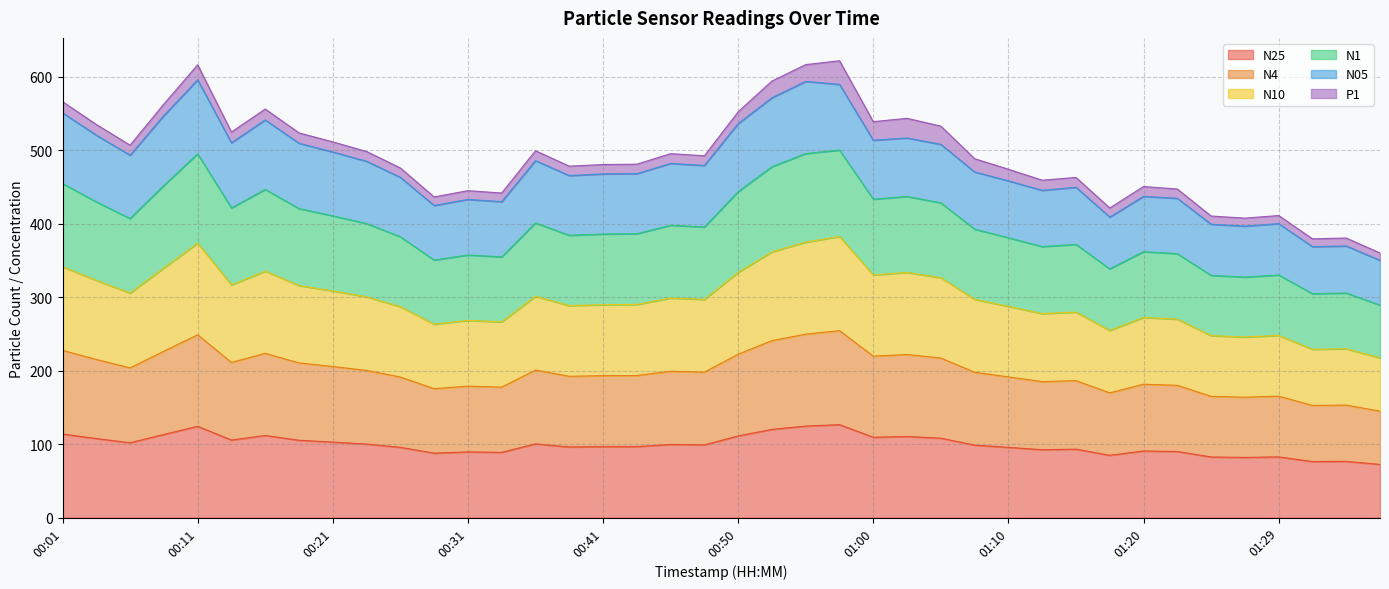

At which label does N10 first exceed 197?

00:01